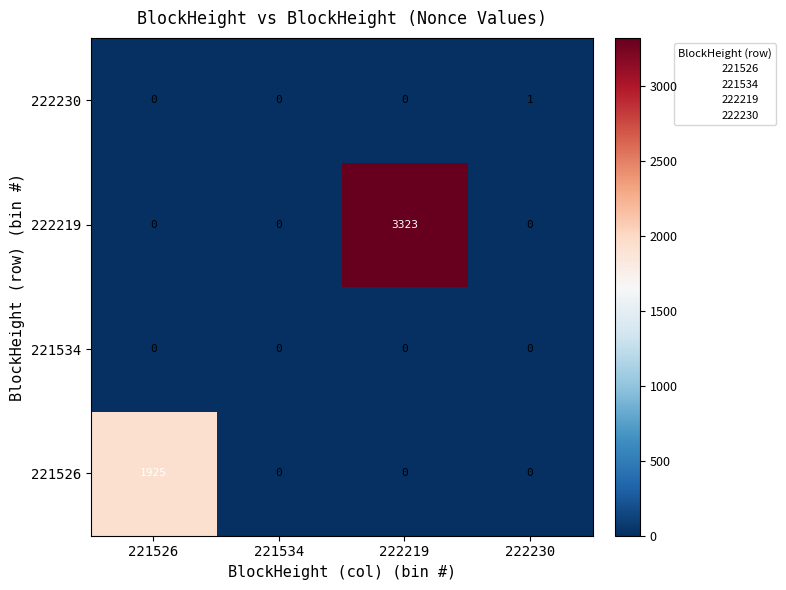

At how many categories does at least one series exceed 3000?

1